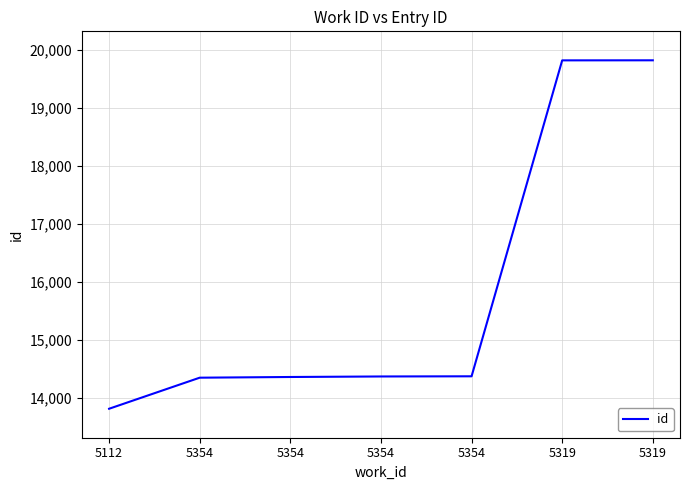

What is the greatest value displayed?

19823